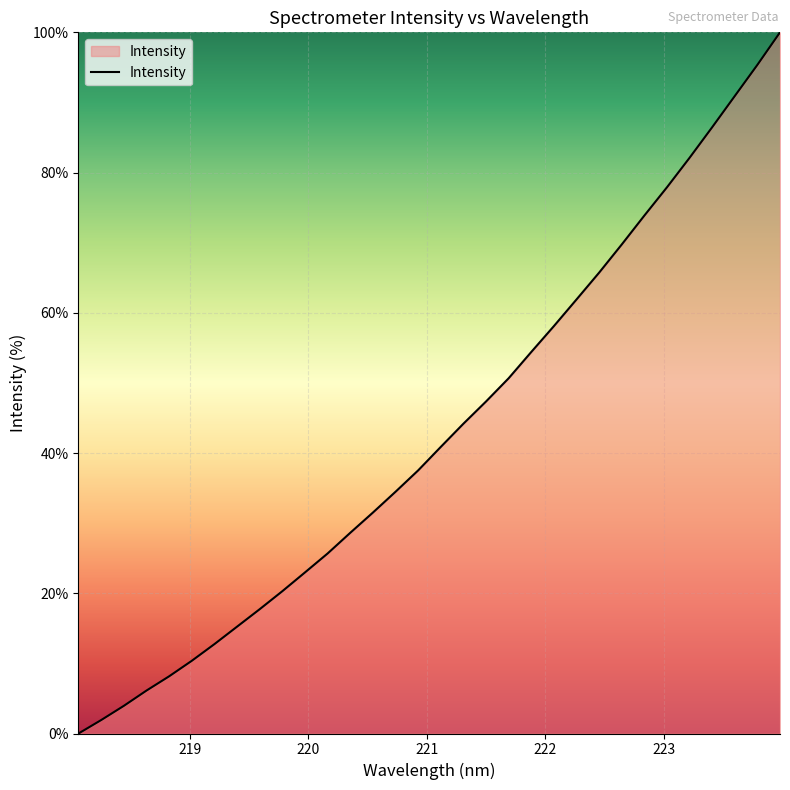

What is the difference between the maximum and minimum values?

100.0